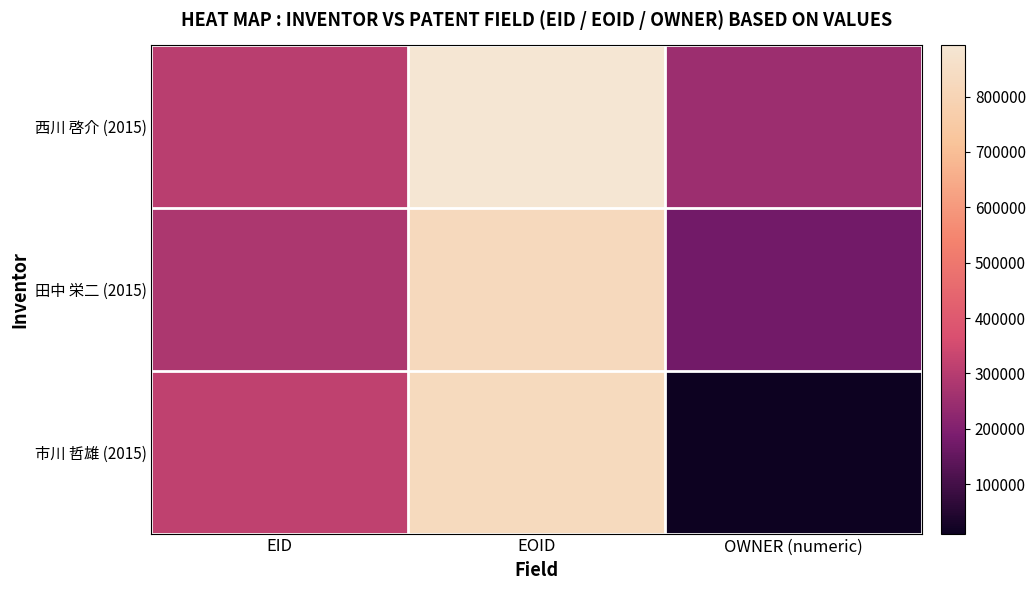

What is the spread (max minus min) of values at OWNER (numeric)?

238287